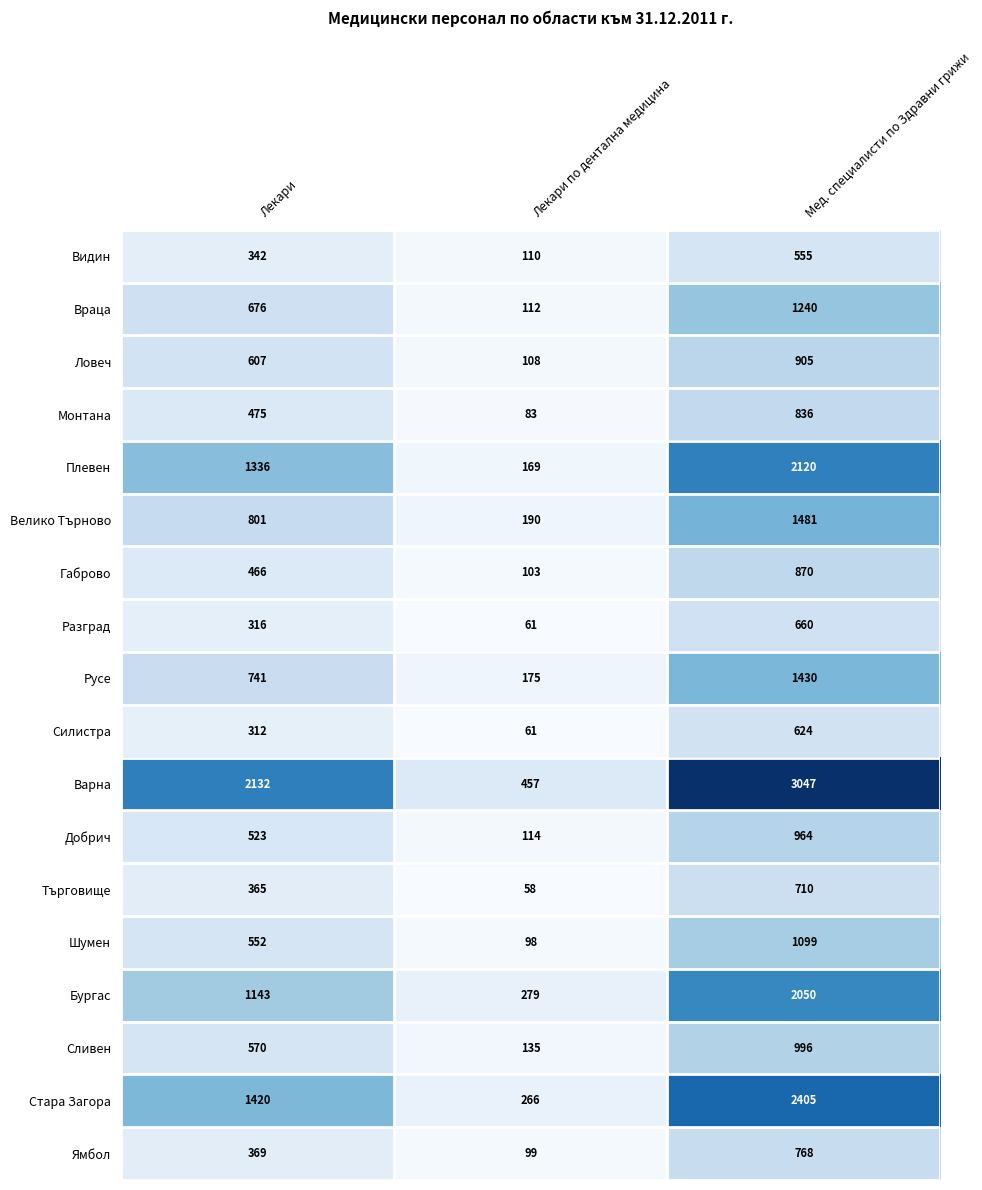

Which series changed the most between Лекари and Мед. специалисти по Здравни грижи?

Стара Загора